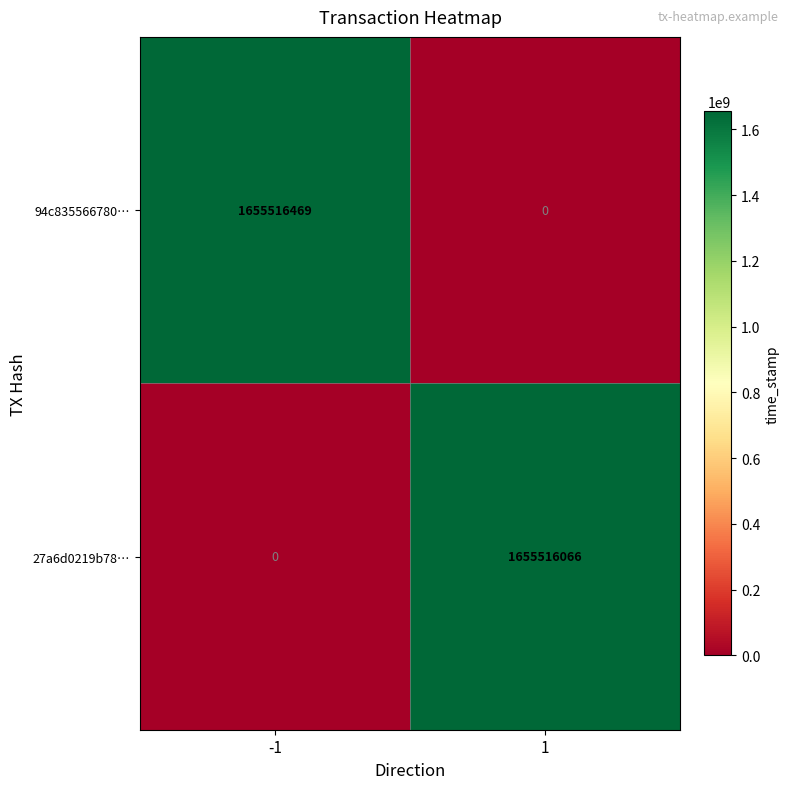

Reading right to left, what are all the values shown in this chart?

94c835566780…: 1=0	-1=1655516469
27a6d0219b78…: 1=1655516066	-1=0